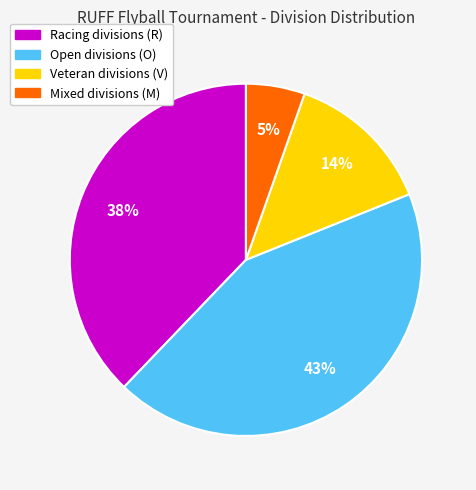

The Veteran divisions (V) slice represents 27% of the pie. True or false?

False